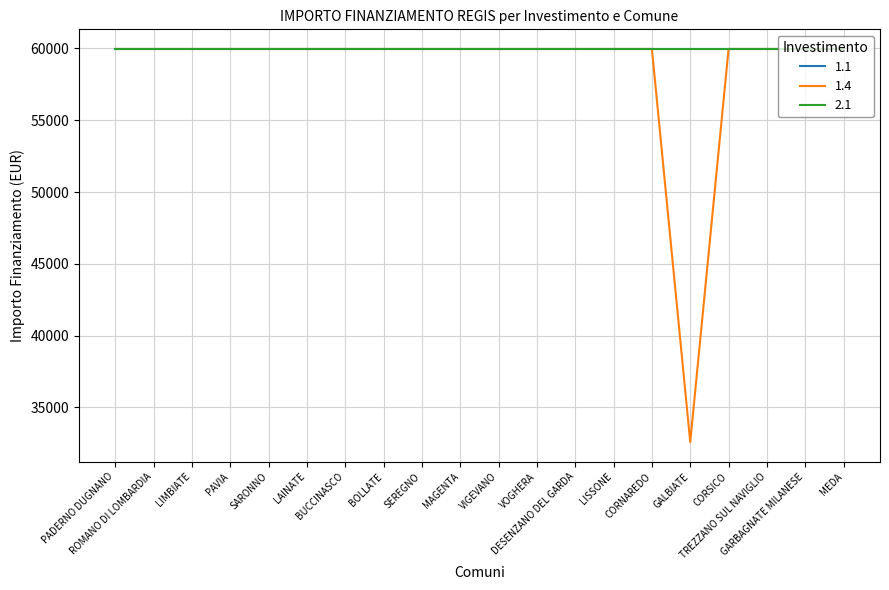

The value of 1.1 at CORNAREDO is 90484. True or false?

False